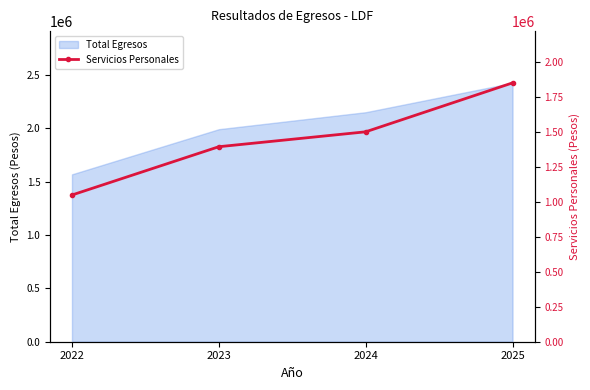

List the labels in order of value, largest first.

2025, 2024, 2023, 2022